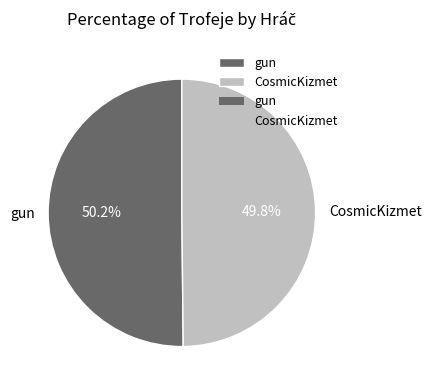

How many segments does this pie chart have?

2